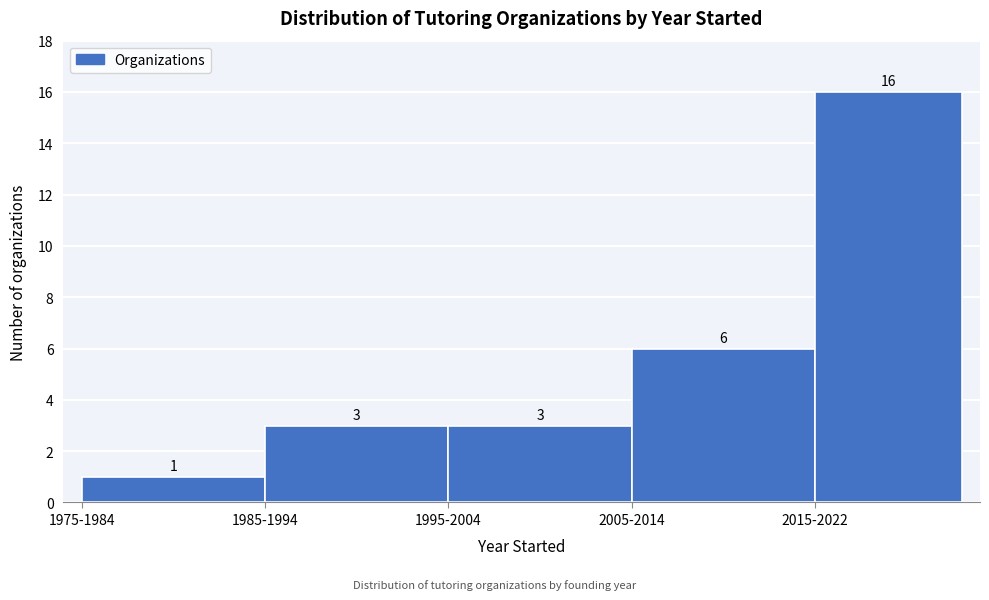

Reading right to left, what are all the values shown in this chart?

16	6	3	3	1